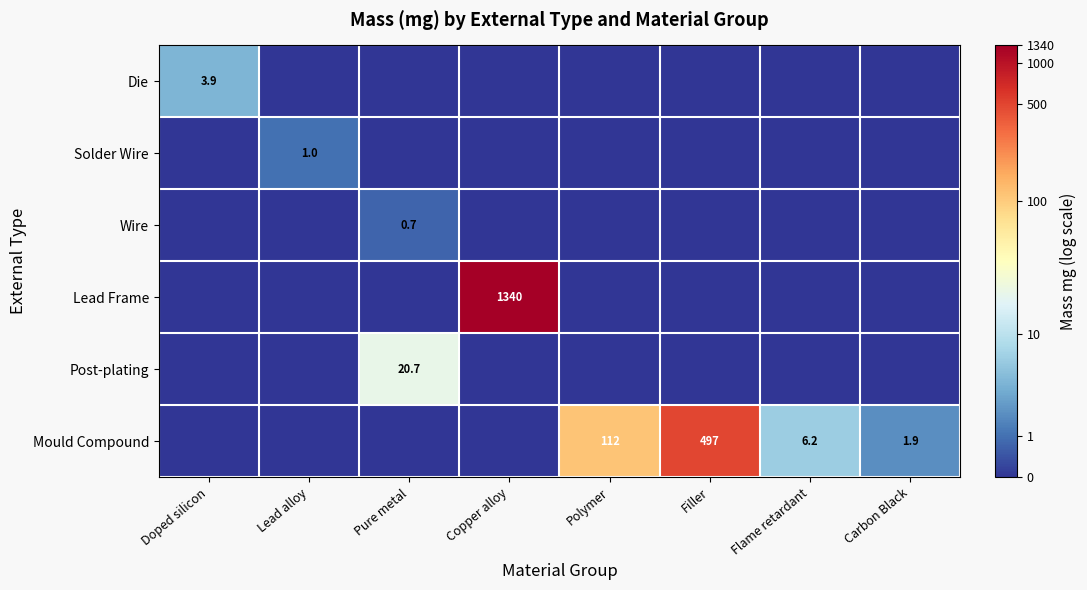

Which label corresponds to the largest value in the chart?

Copper alloy